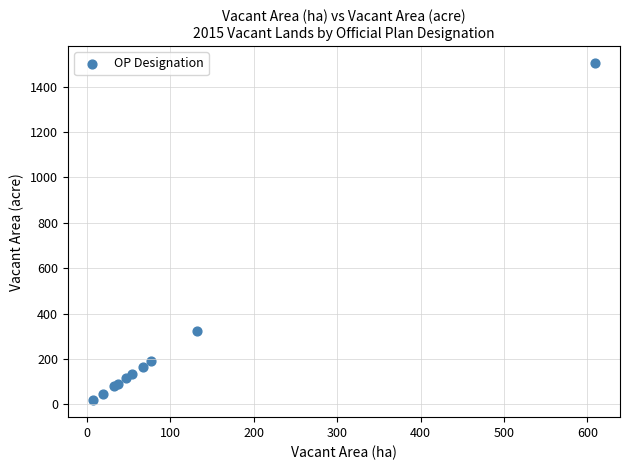

What Y value in the scatter plot is closest to 761?

324.4